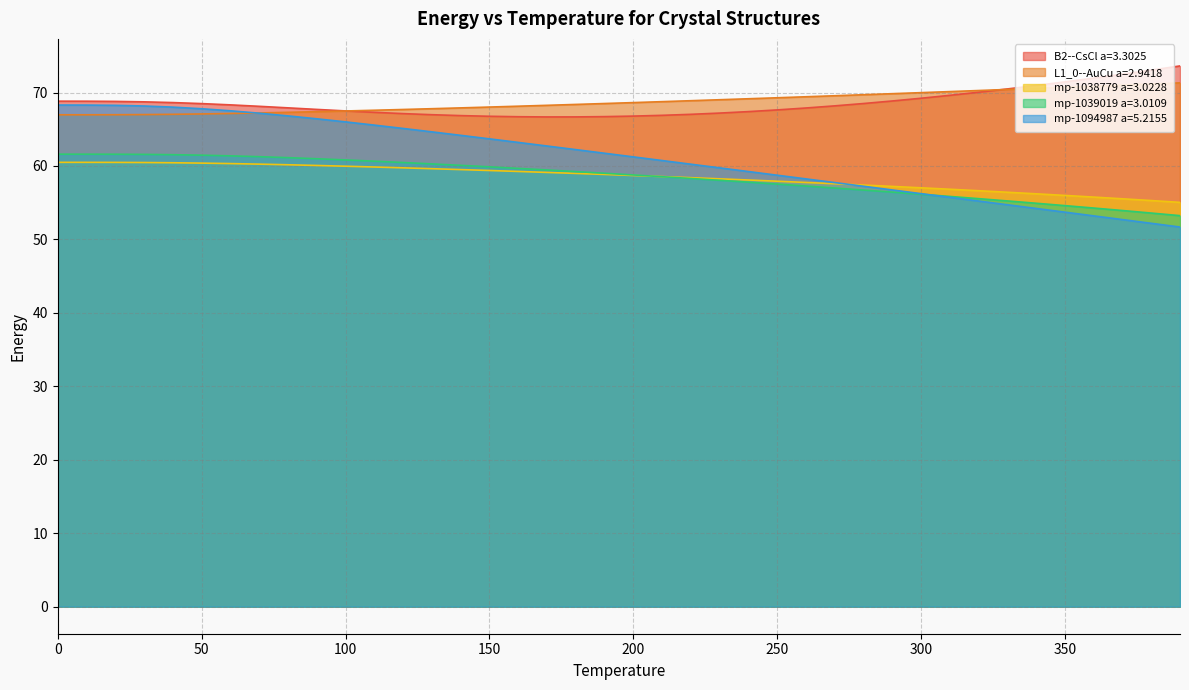

What is the difference between the maximum and minimum values in the B2--CsCl a=3.3025 series?

6.9